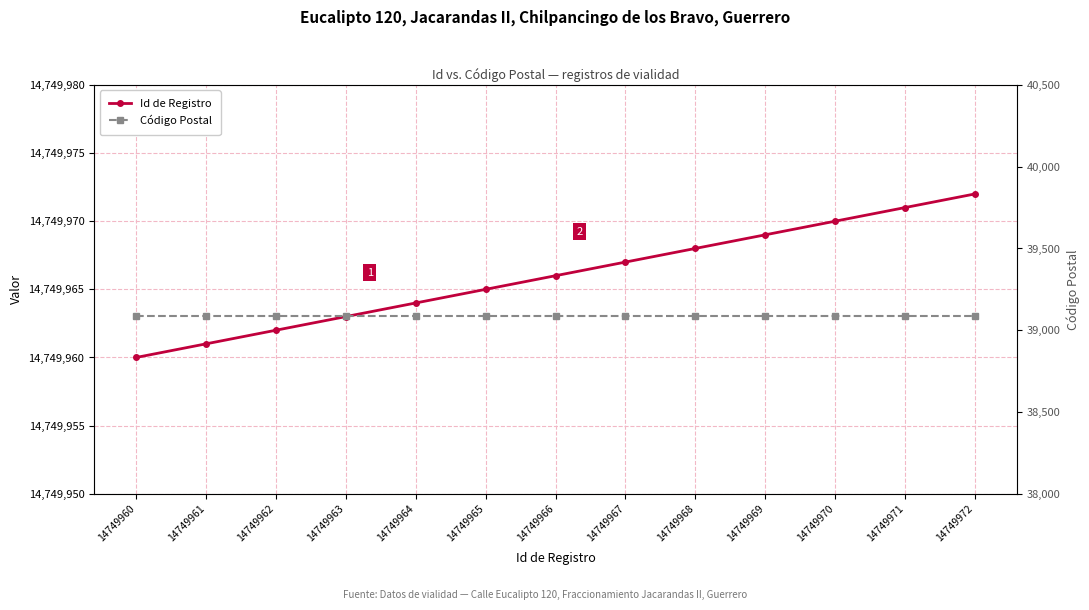

Which series has the largest total across all categories?

Id de Registro